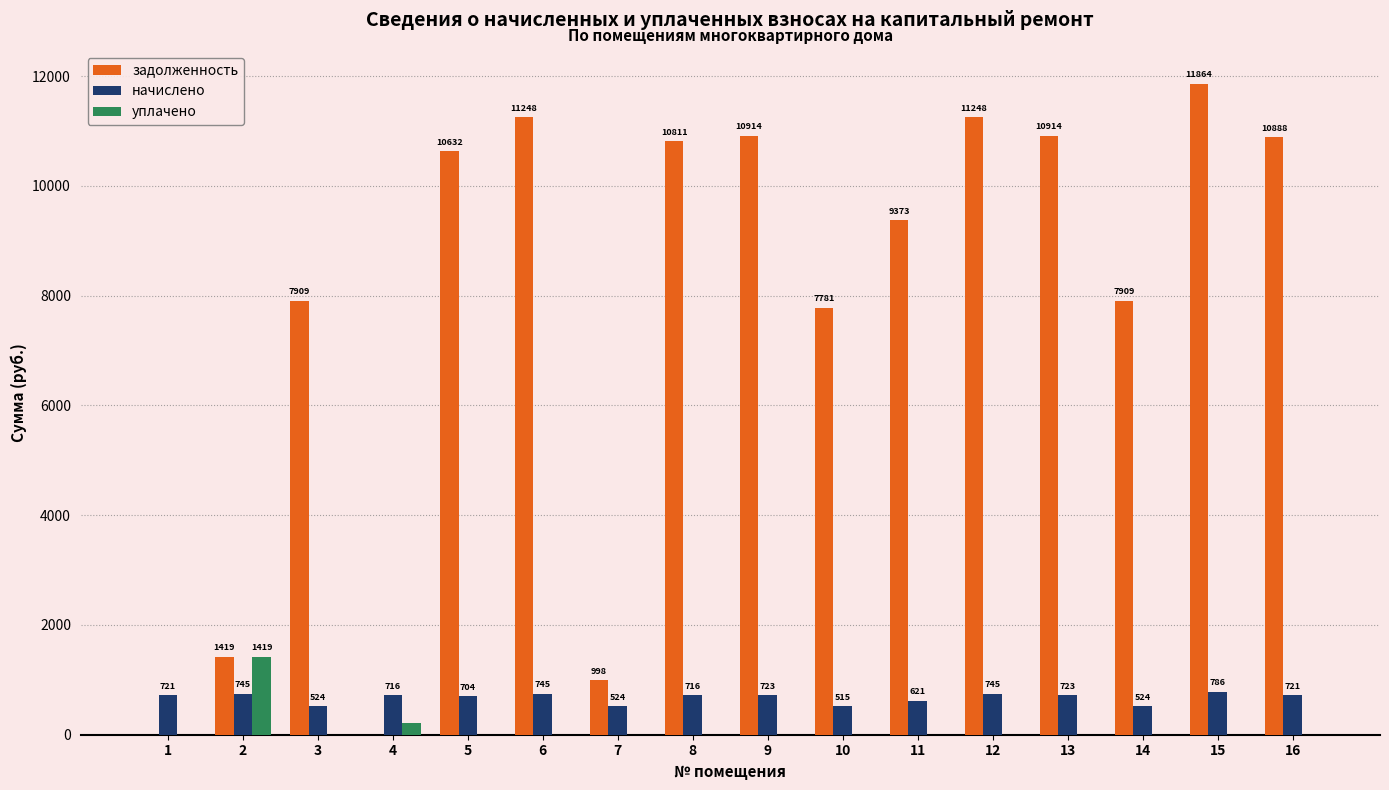

The задолженность series shows 10631.5 at 5. True or false?

True